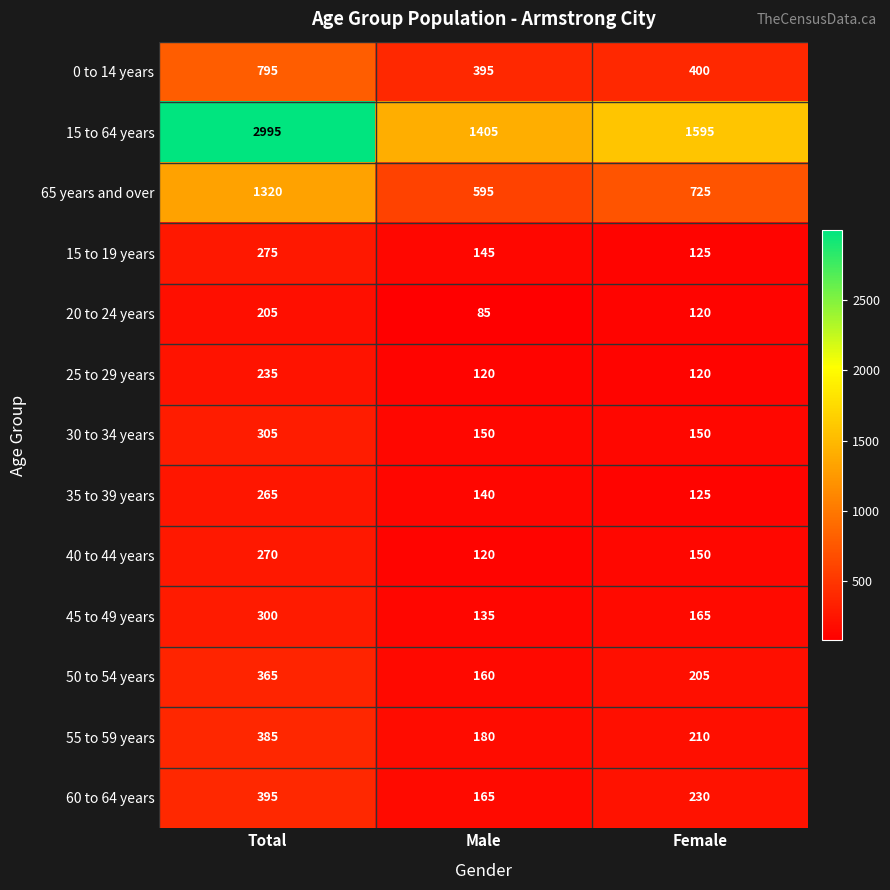

What is the difference between the highest and lowest values at Female?

1475